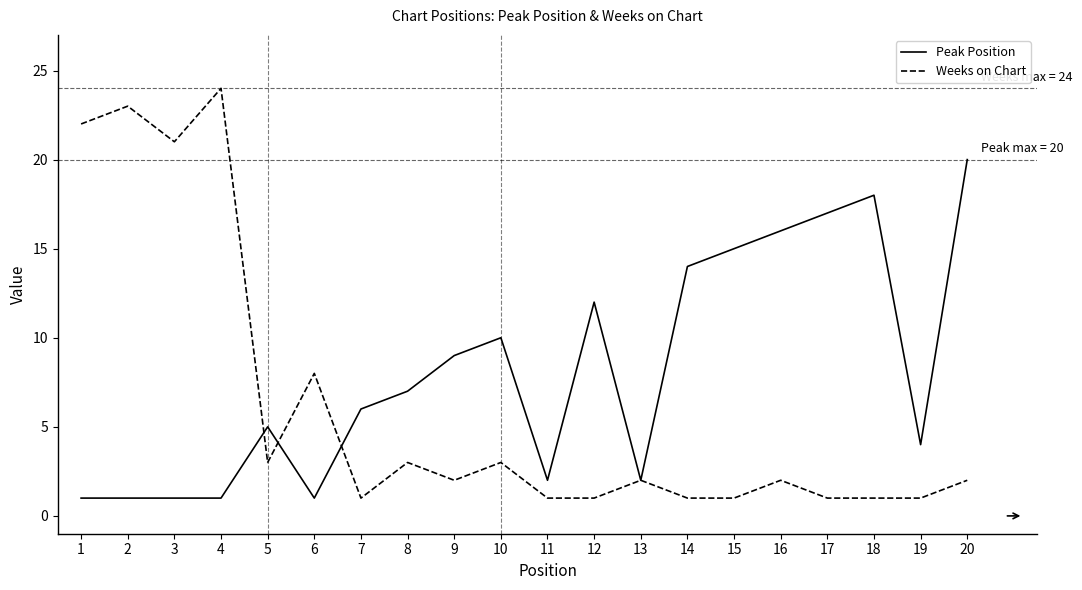

At which category does Weeks on Chart reach its first local valley?

3